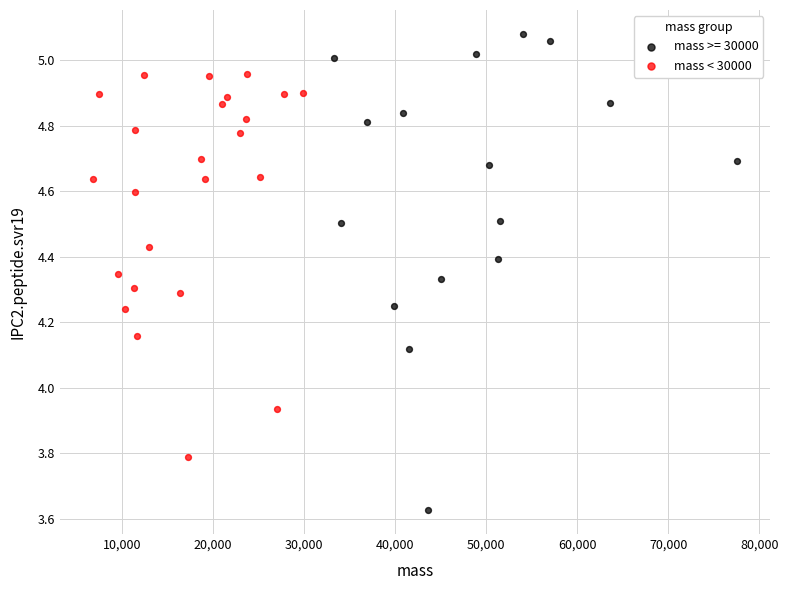

Which series has the widest spread of Y values?

mass >= 30000